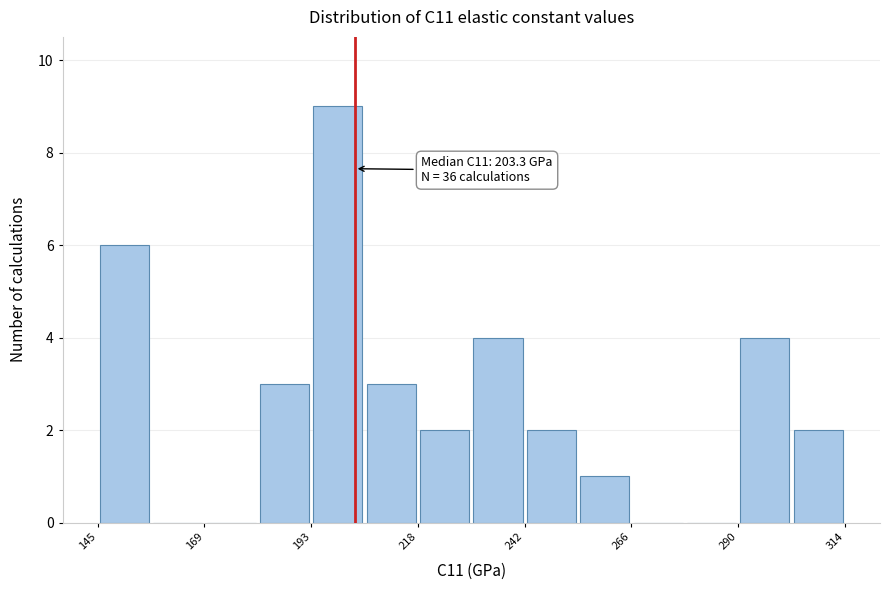

Around what value on the x-axis is the tallest bar? Give the approximate position of its centre, as read against the axis.

200